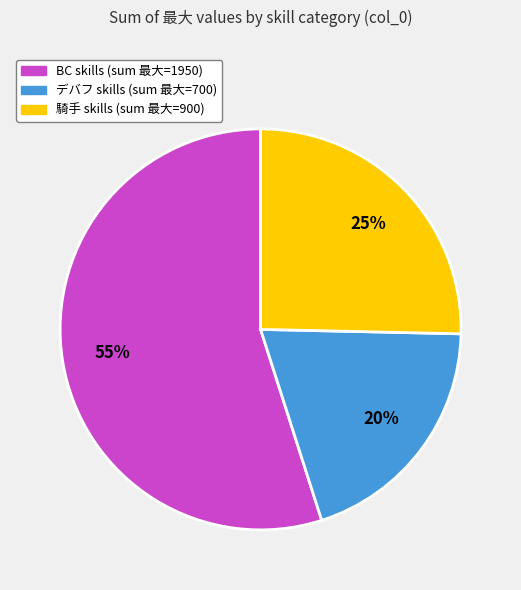

Is there a majority slice in this chart?

Yes